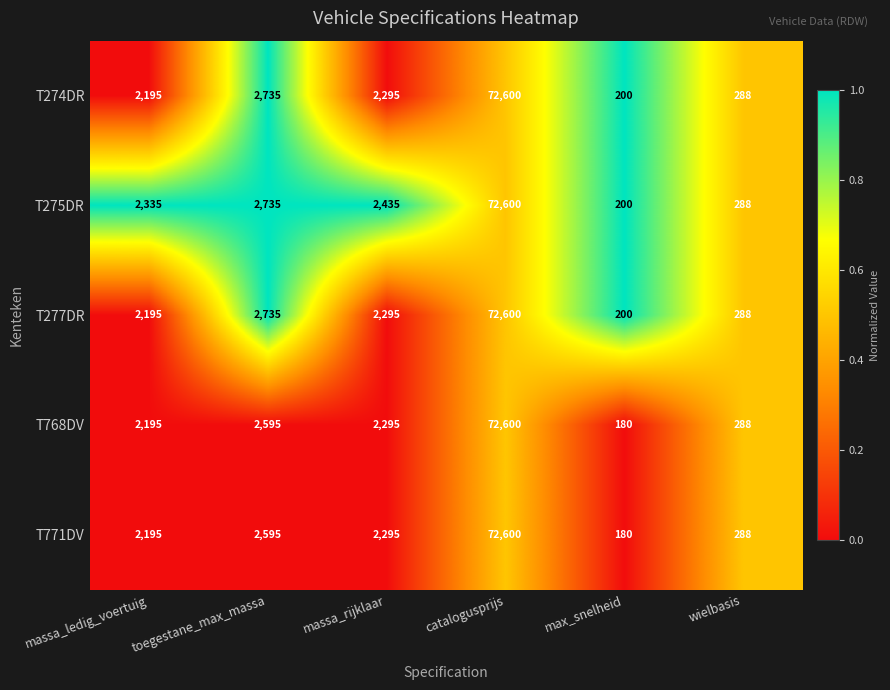

At which label is T771DV closest to 36390?

toegestane_max_massa